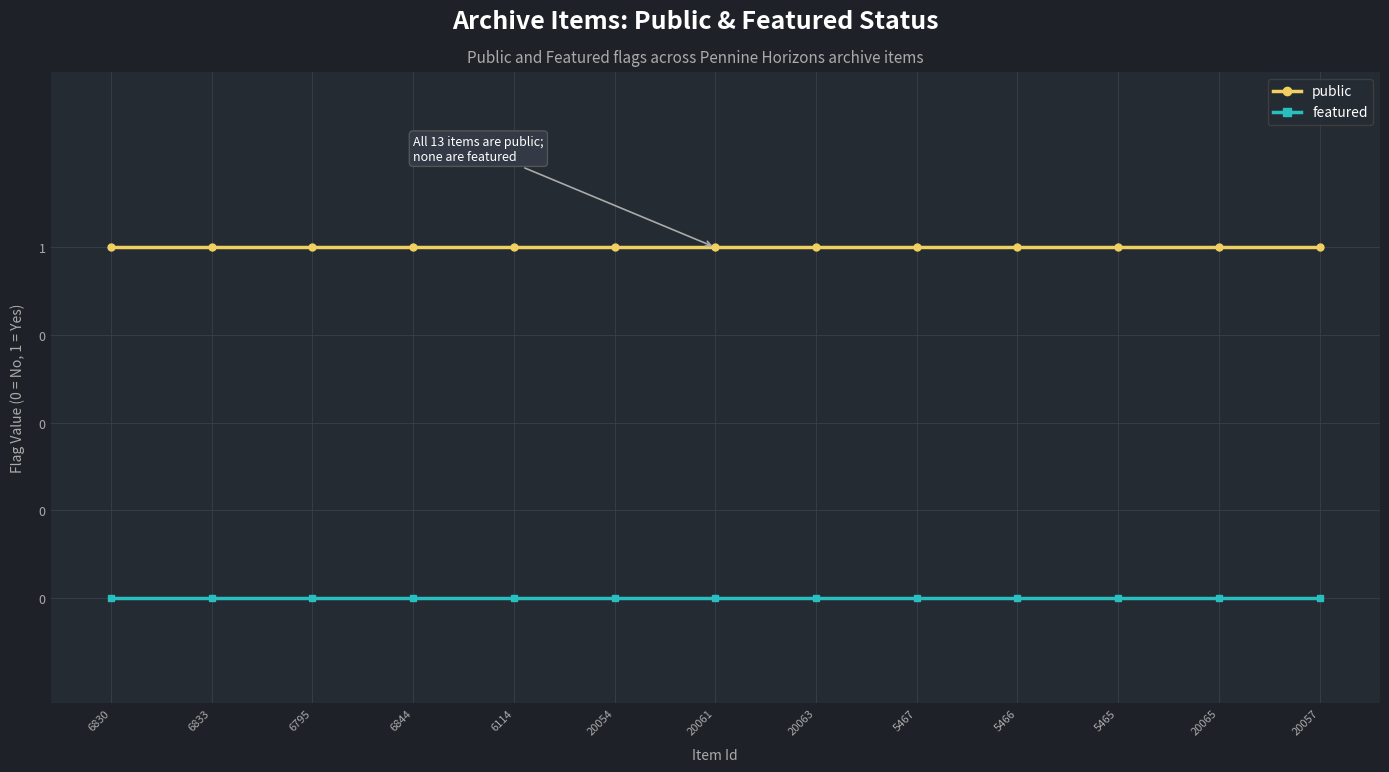

At how many categories does at least one series exceed 0?

13